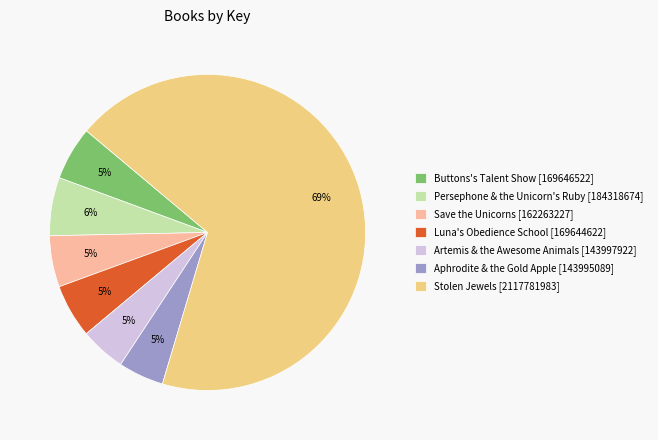

Approximately how many times larger is the value at Luna's Obedience School compared to Save the Unicorns?

1.0